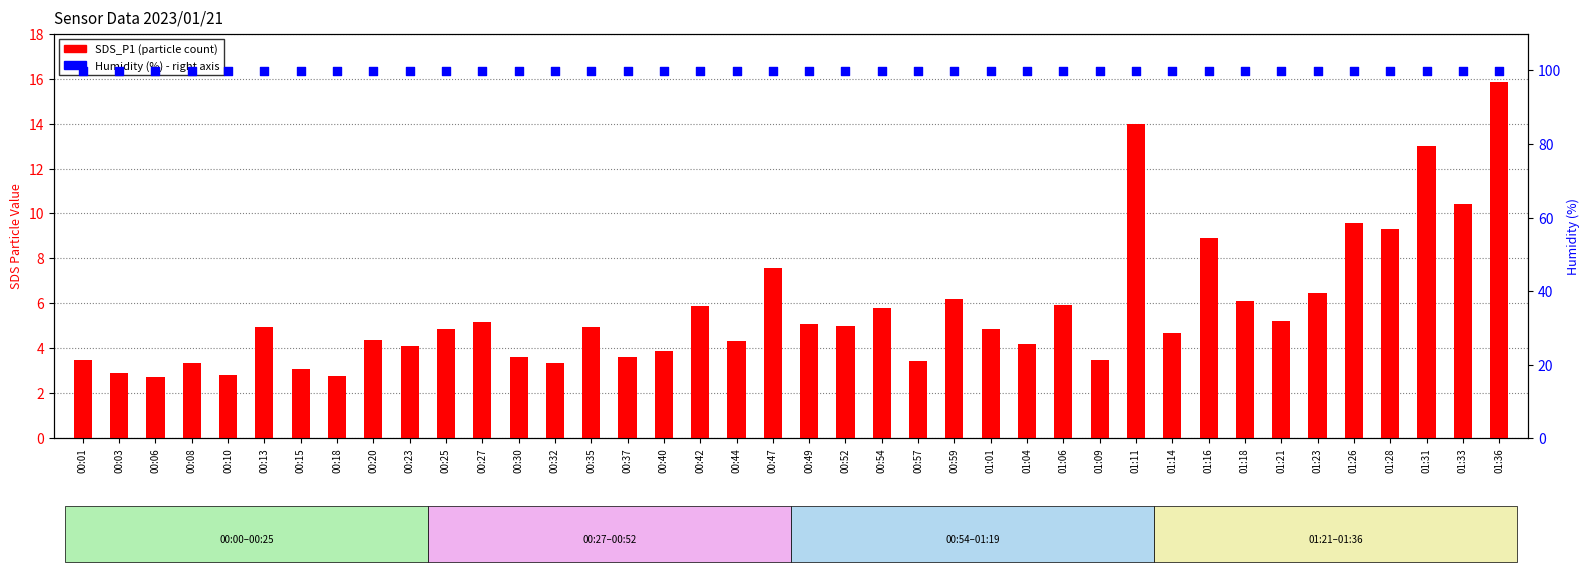

Which series contains the highest Y value?

Humidity